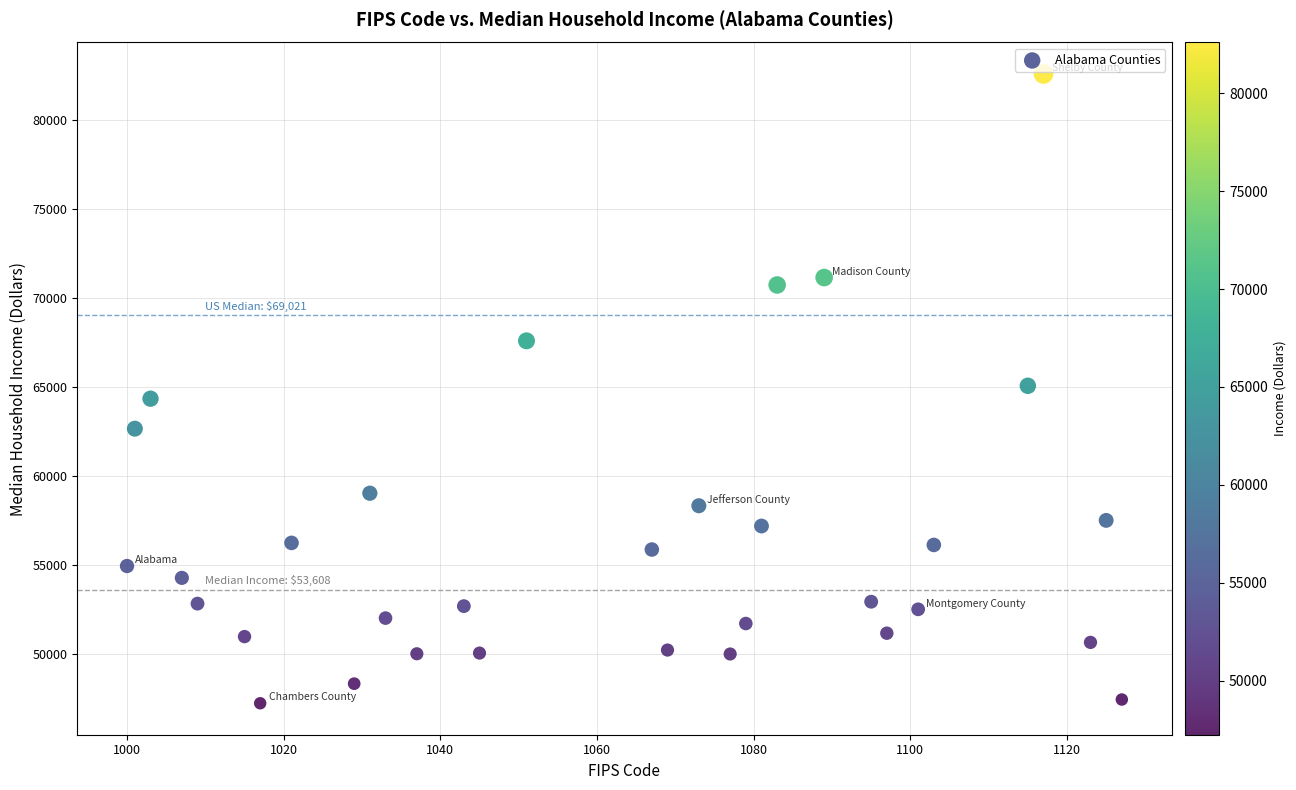

What is the range of X values (max minus min)?

127